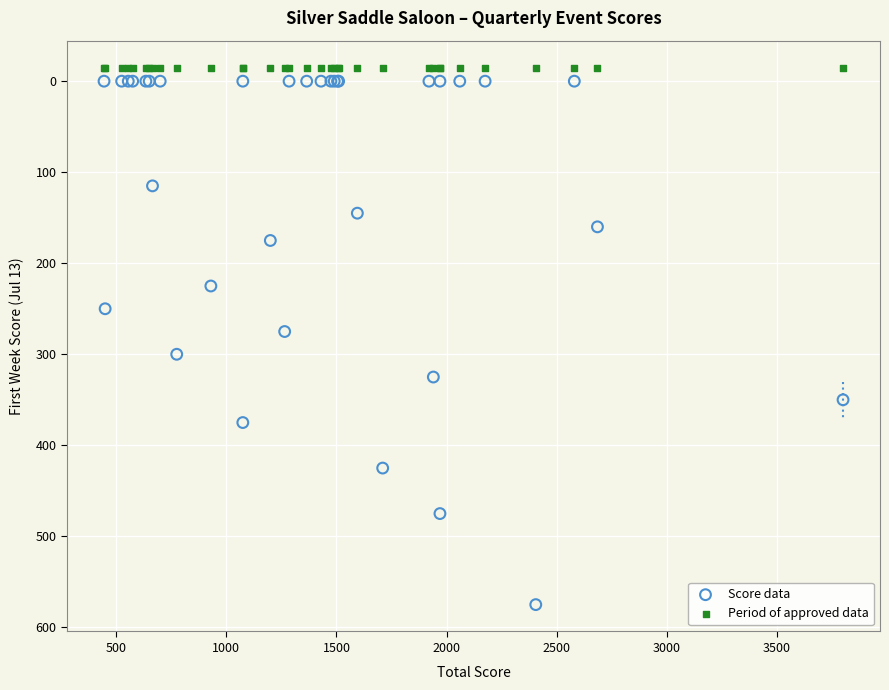

Which series contains the highest Y value?

Score data